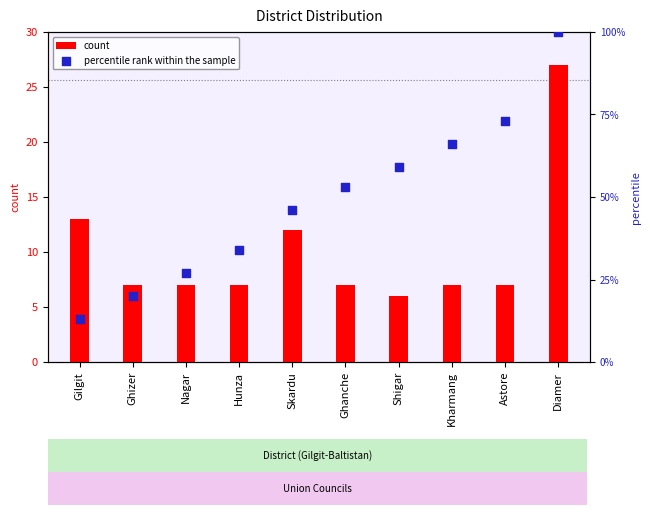

Which series contains the highest Y value?

percentile rank within the sample